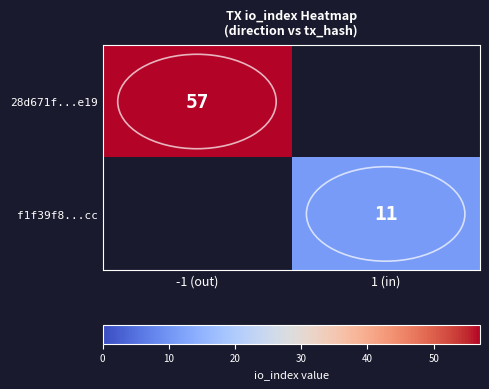

The 28d671f...e19 series shows 57 at -1 (out). True or false?

True